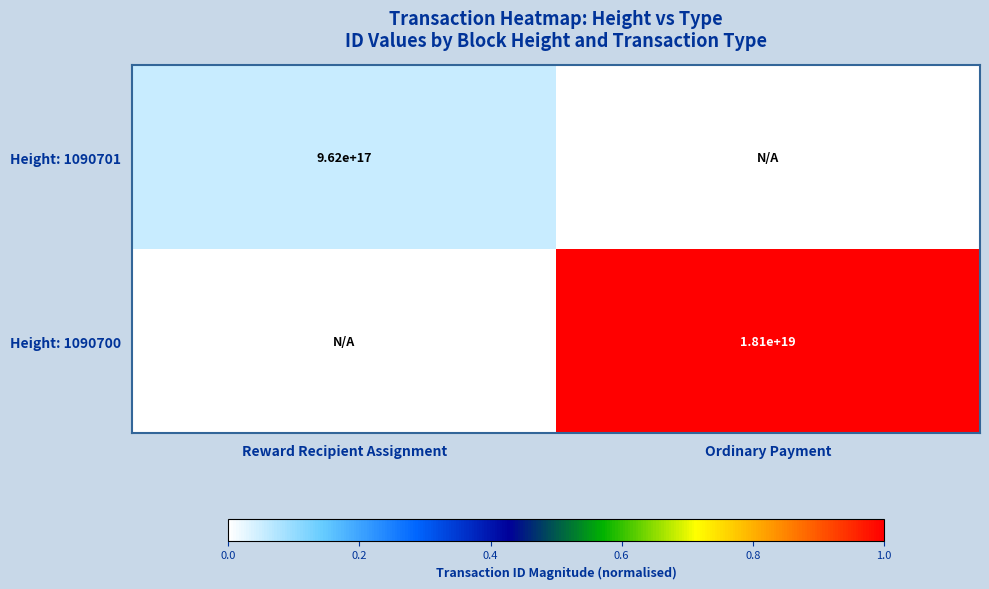

True or false: Height: 1090700 has a value of 18100000000000000000 at Ordinary Payment.

True